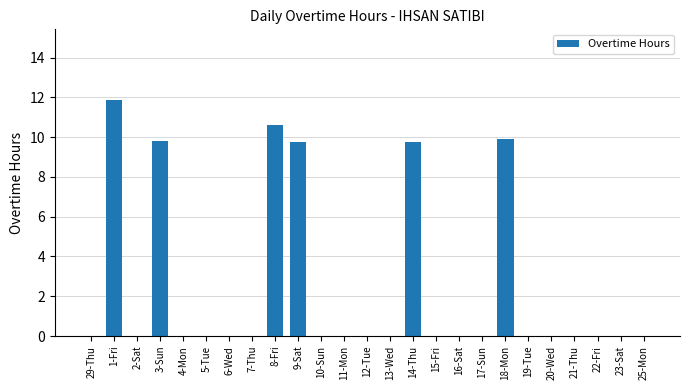

How many categories are shown in the chart?

25